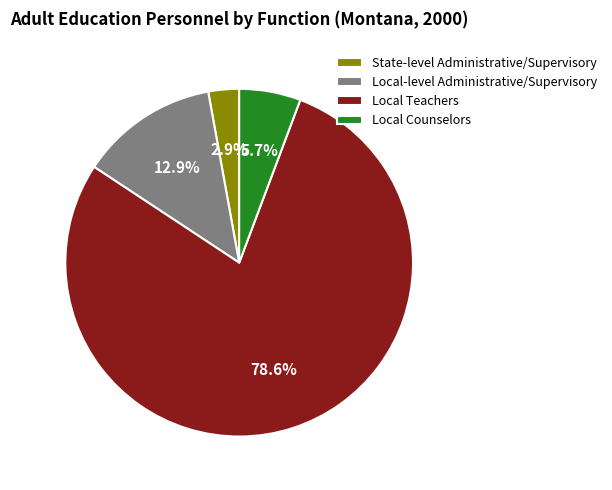

What percentage is NOT represented by Local Counselors?

94.3%